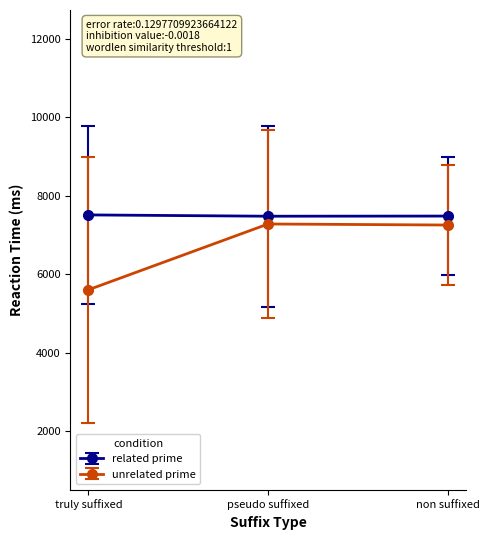

Is this an area chart (filled region under the line)?

No